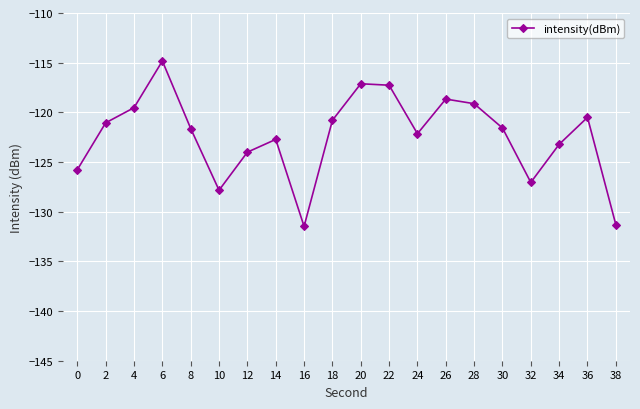

Is this an area chart (filled region under the line)?

No